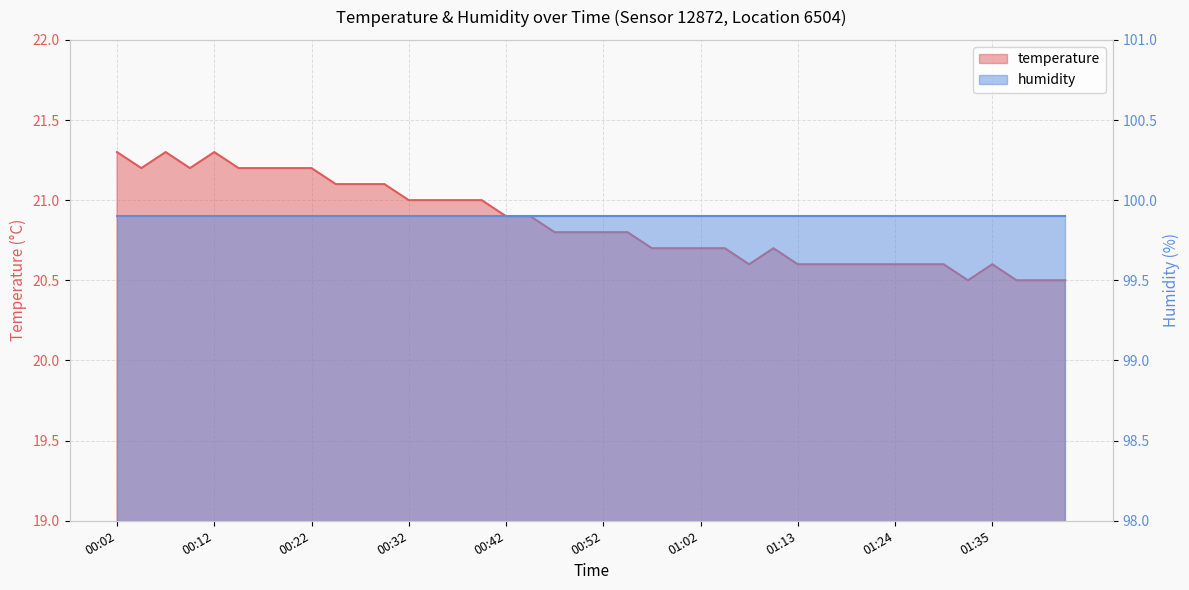

What is the difference between the values at 01:38 and 01:02?

0.2